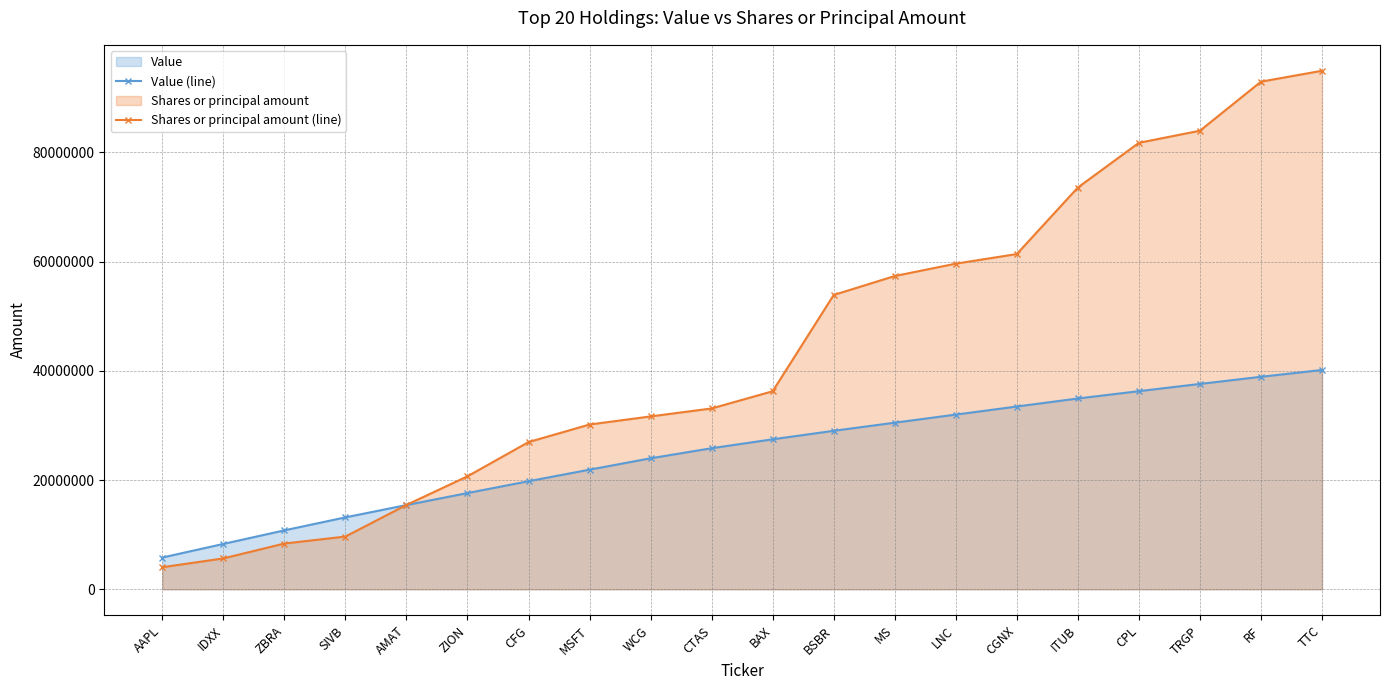

Which category has the highest value in the Value (line) series?

TTC